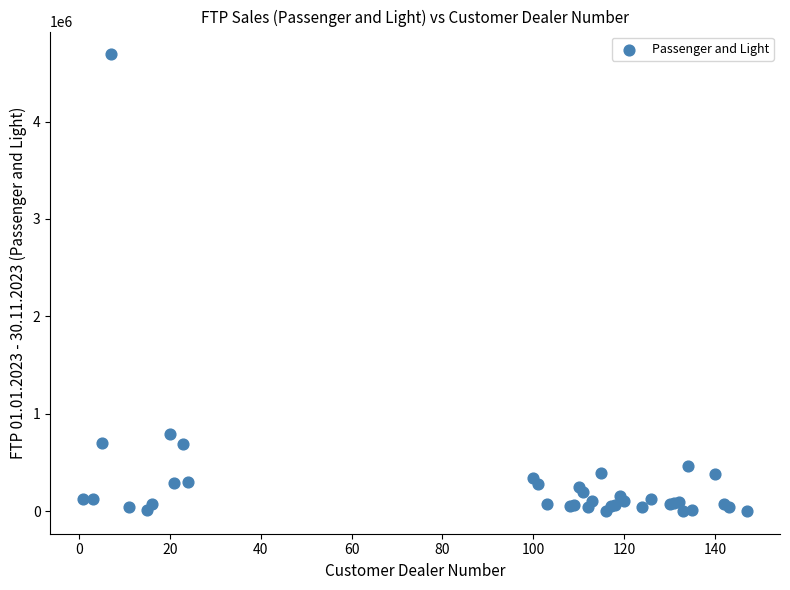

What Y value in the scatter plot is closest to 2345751?

786301.1